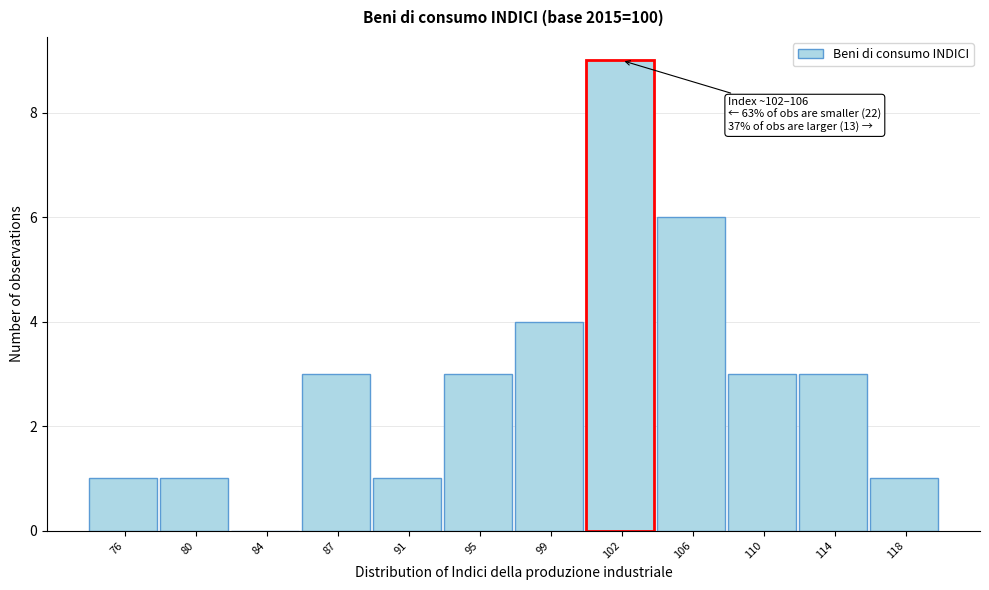

Reading left to right, list all the values displayed in this chart.

76=1	80=1	84=0	87=3	91=1	95=3	99=4	102=9	106=6	110=3	114=3	118=1